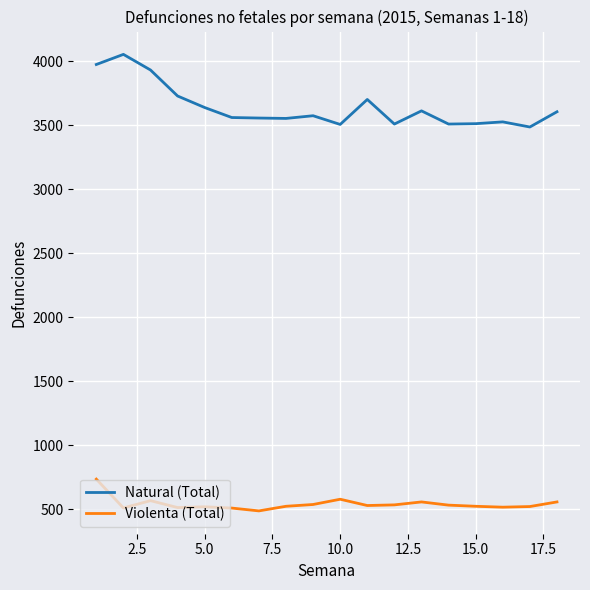

Which series has the largest range (max minus min)?

Natural (Total)